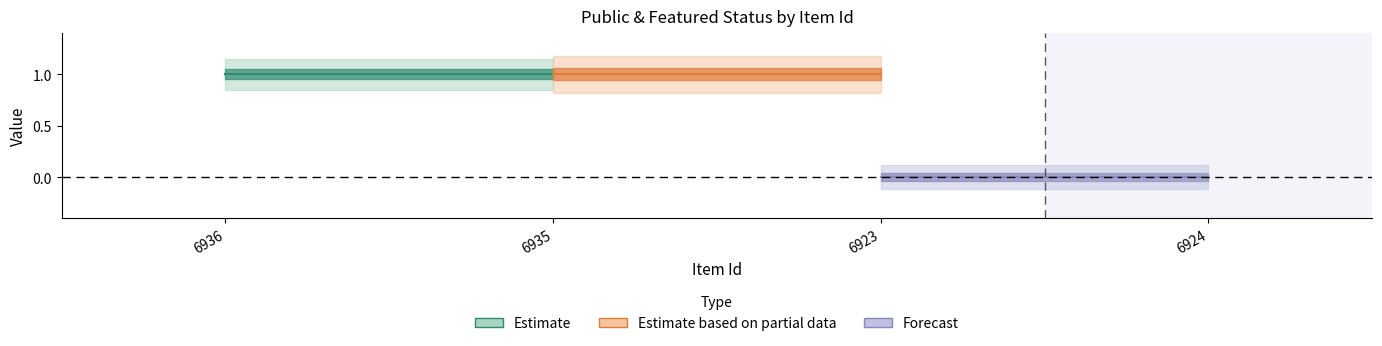

What is the sum of the public values at 6923 and 6936?

2